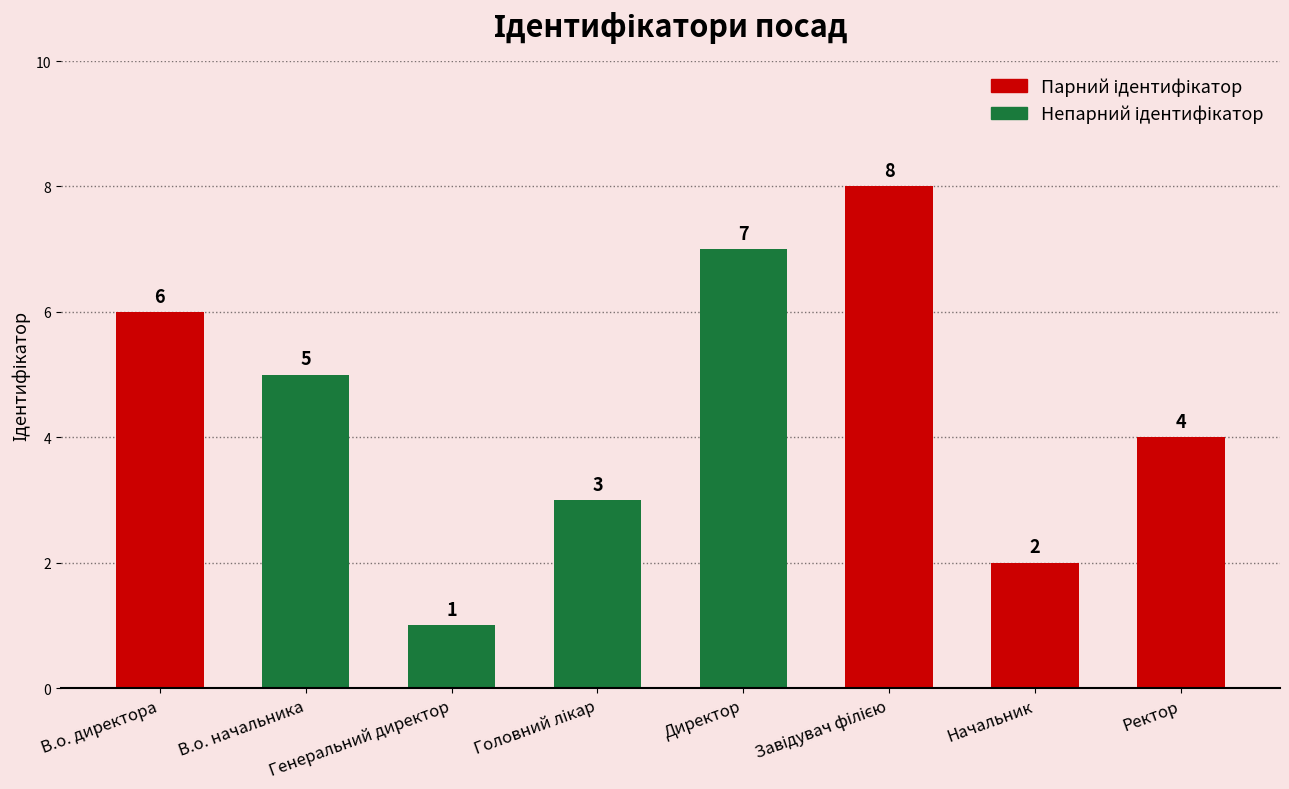

The chart shows a value of 0 at Генеральний директор. True or false?

False